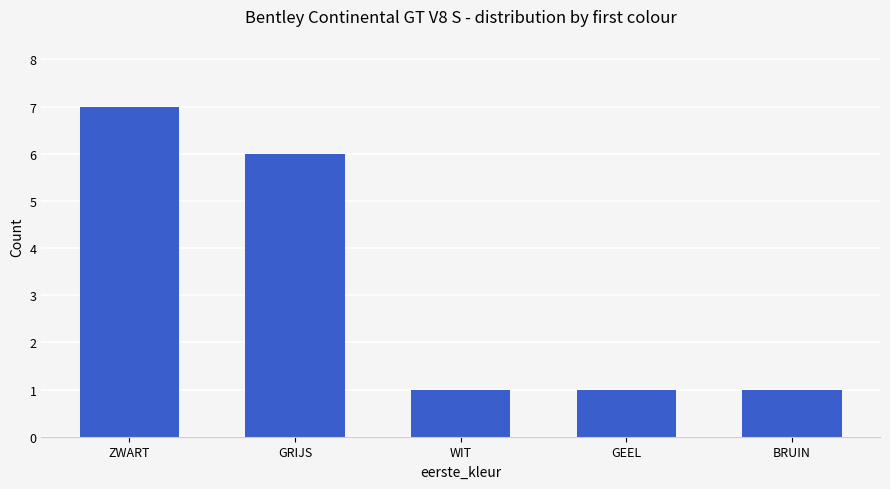

What is the label of the 2nd bar from the left?

GRIJS